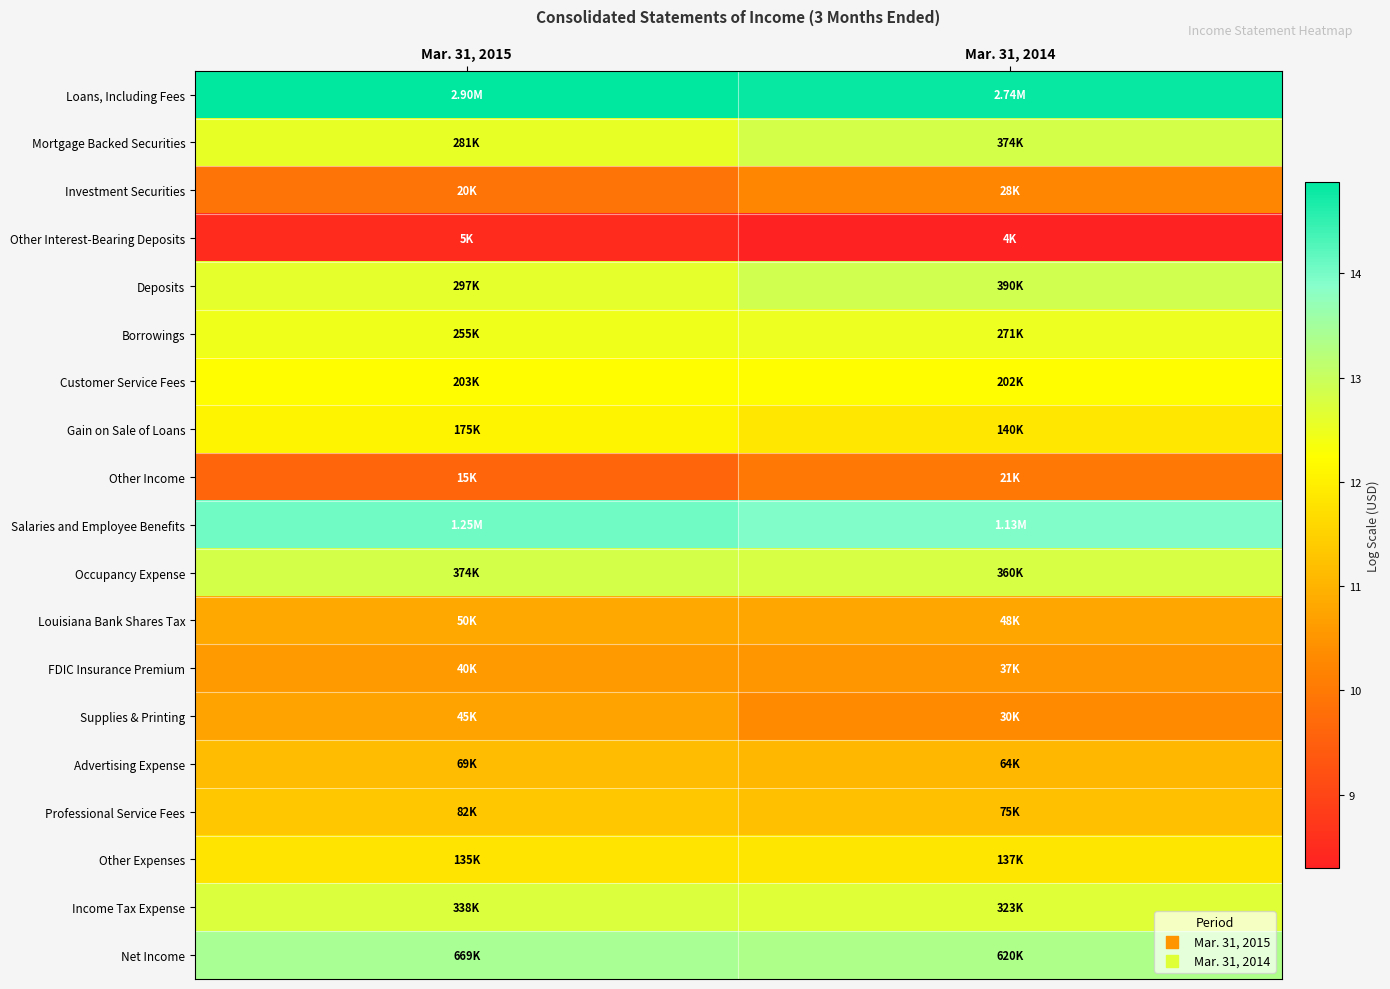

At how many categories does at least one series exceed 14?

2